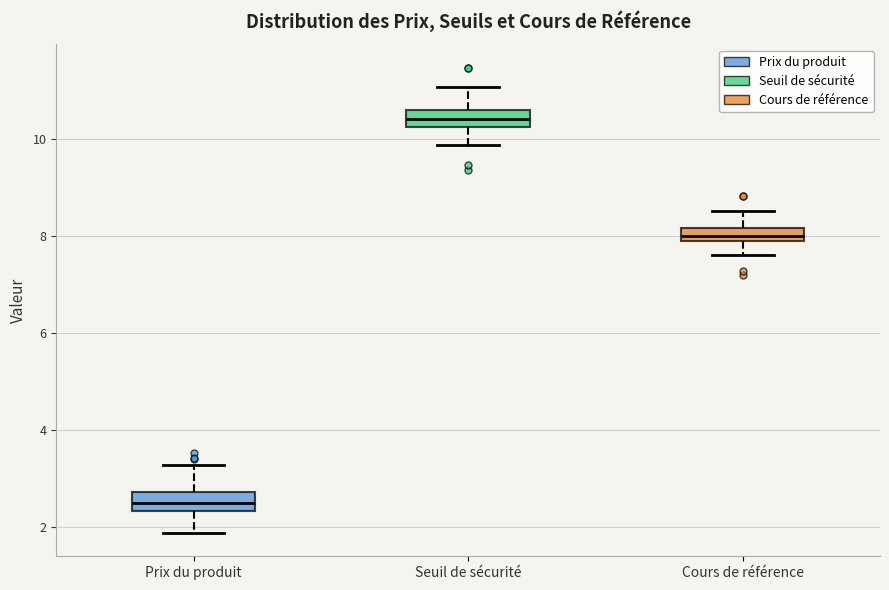

Where does the lower whisker of the box for Cours de référence end on the y-axis? The values are not printed on the chart, so give them approximately, as read against the axis.

7.6